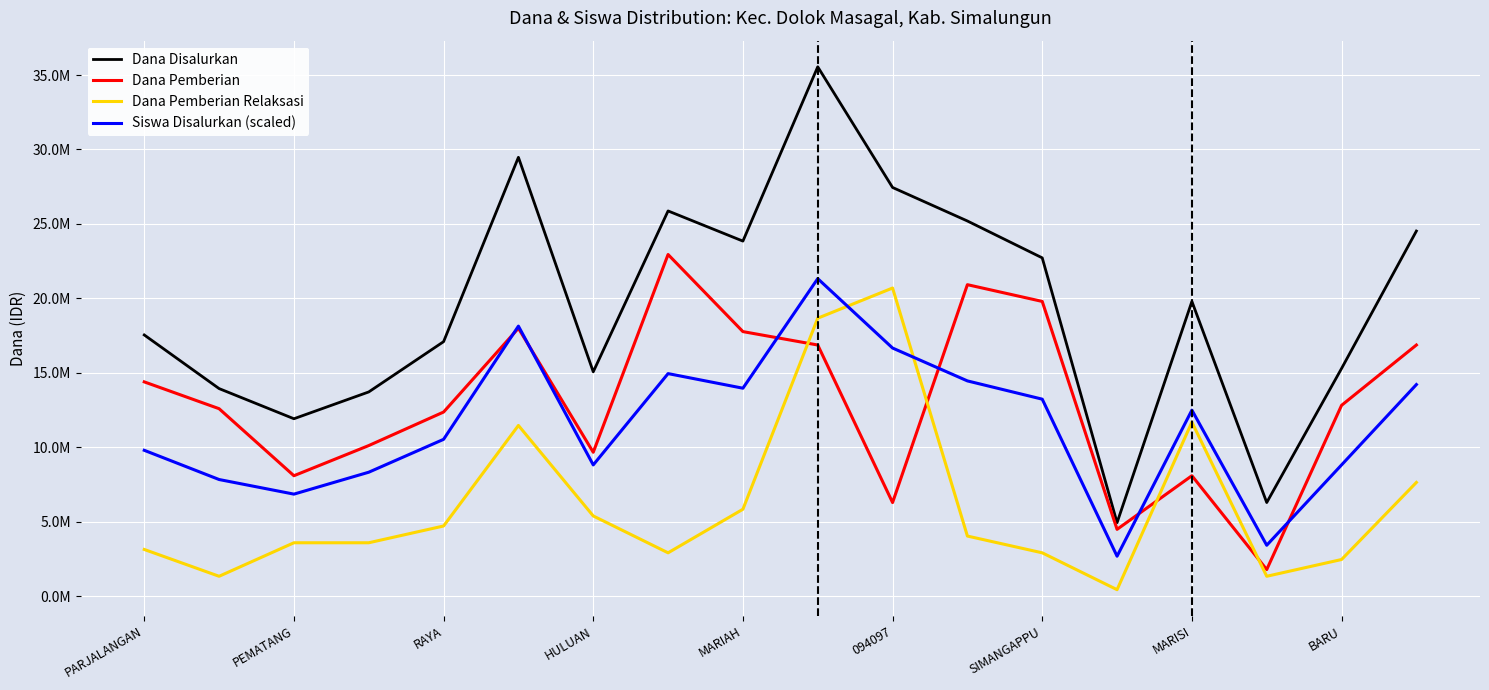

True or false: Dana Disalurkan has more than 0 interior local peaks.

True